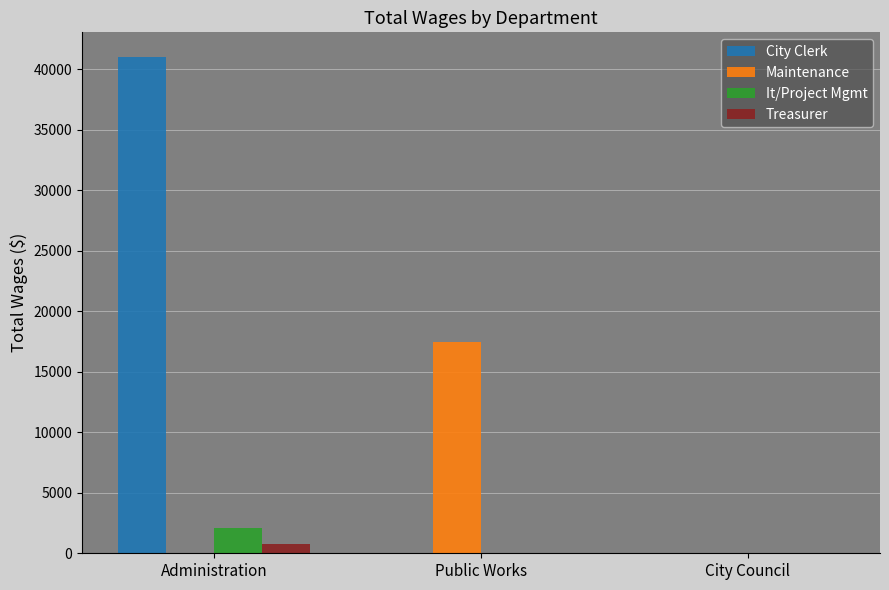

Reading left to right, list all the values displayed in this chart.

City Clerk: Administration=41000	Public Works=0	City Council=0
Maintenance: Administration=0	Public Works=17466	City Council=0
It/Project Mgmt: Administration=2118	Public Works=0	City Council=0
Treasurer: Administration=768	Public Works=0	City Council=0